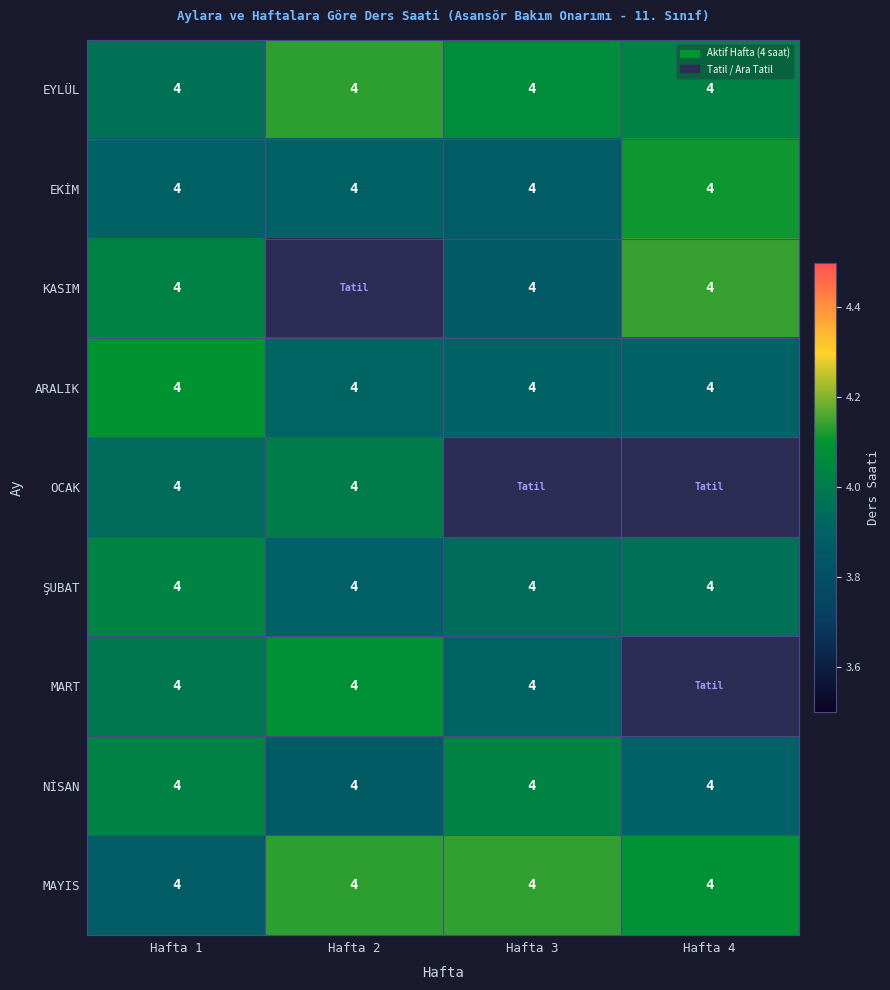

What is the total value across all series at Hafta 1?

35.8